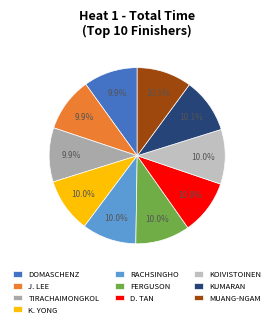

How many segments does this pie chart have?

10